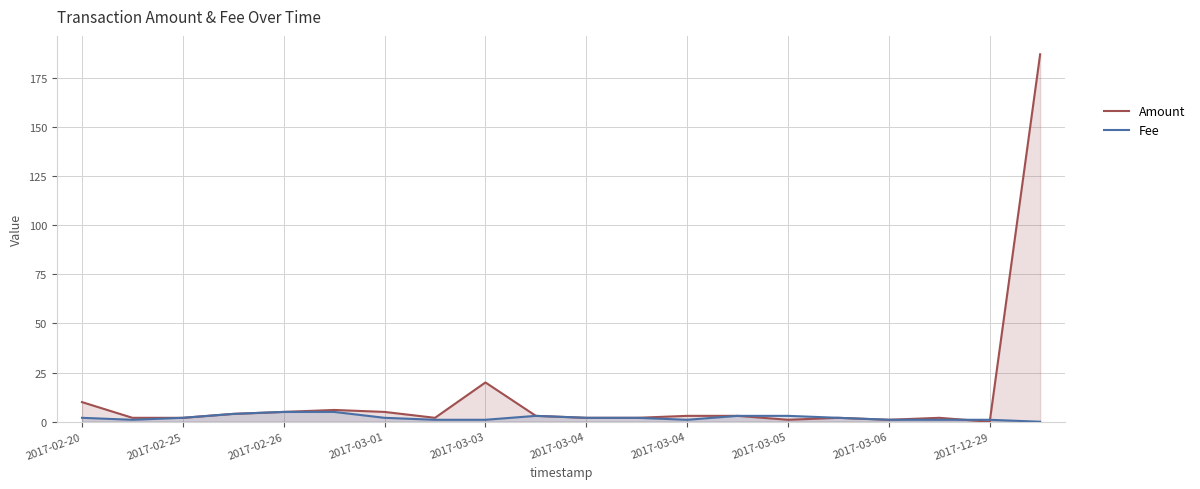

What is the total value across all series at 17?

3.0